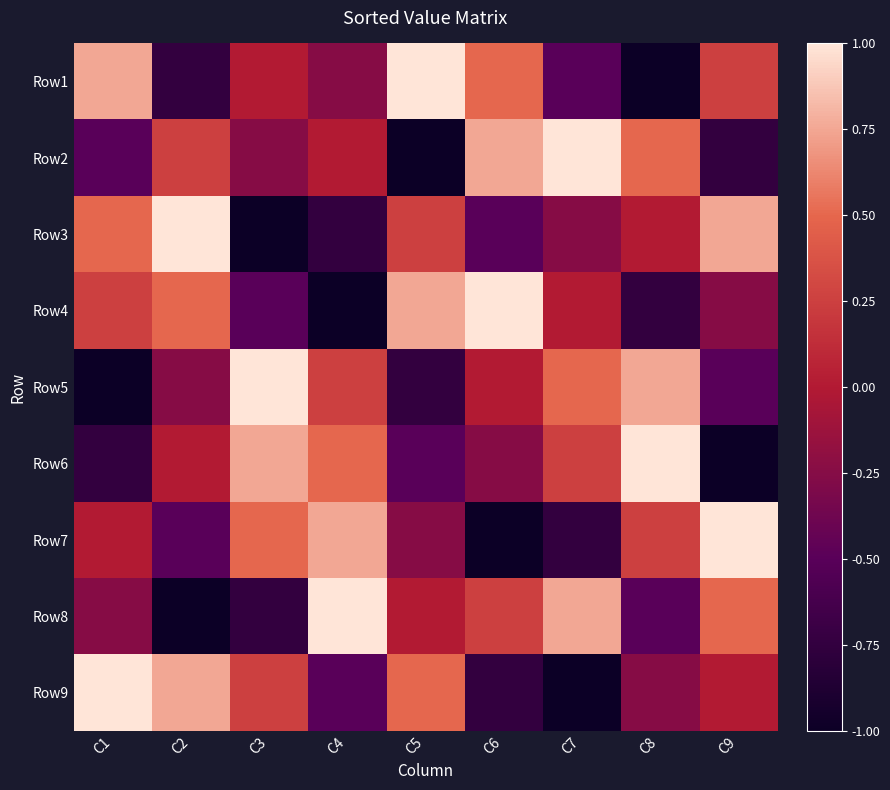

At which category is the sum across all series the highest?

C1